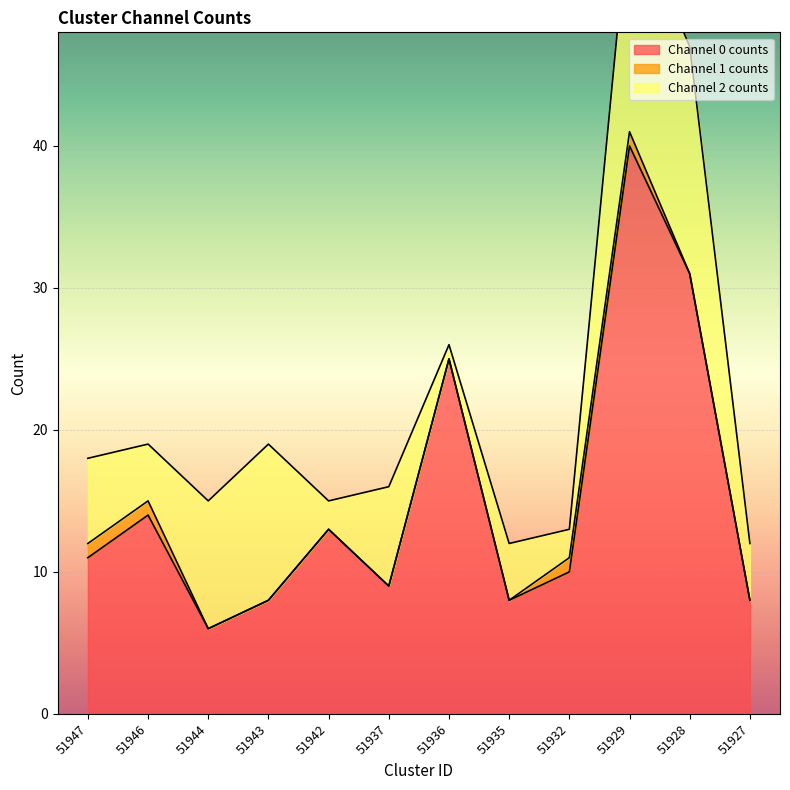

Which series has the largest total across all categories?

Channel 0 counts